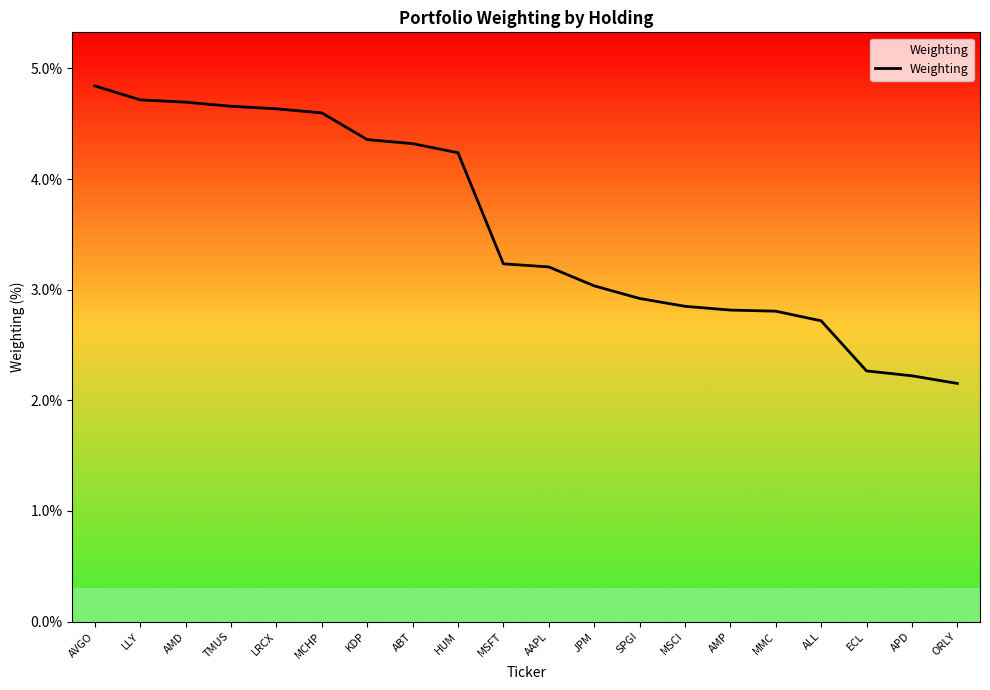

The chart shows a value of 1.8 at AMD. True or false?

False